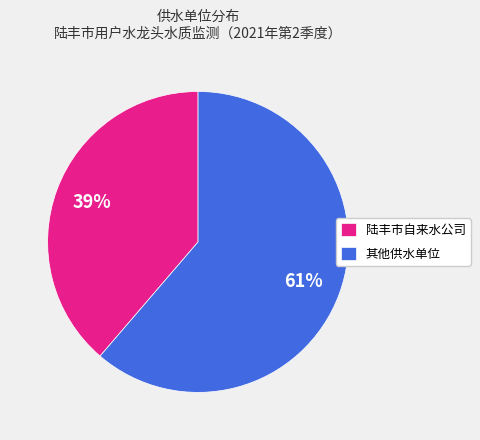

True or false: 其他供水单位 accounts for 61% of the total.

True